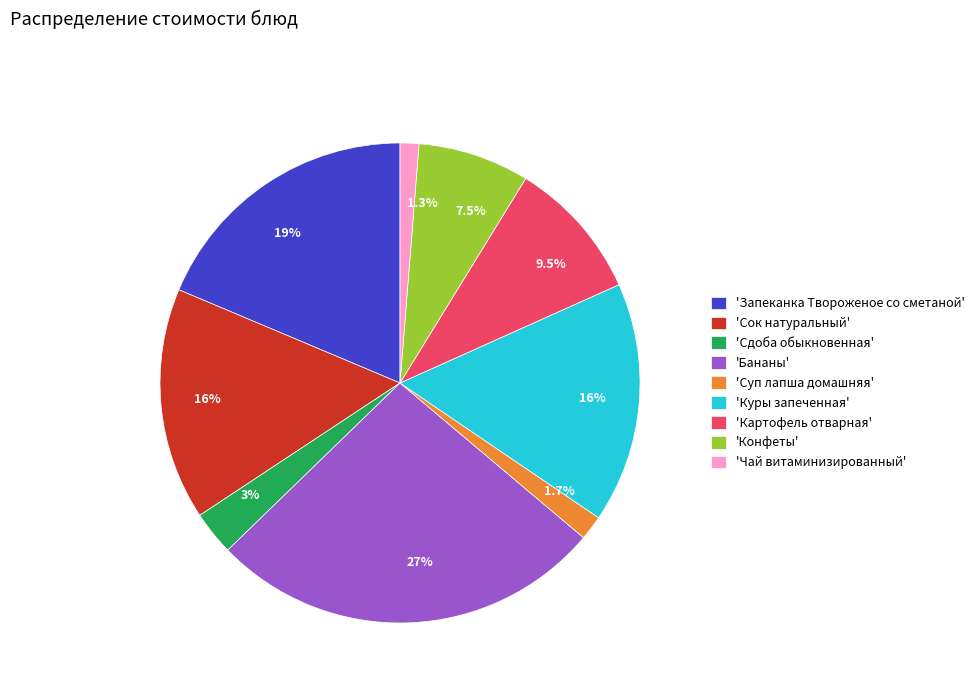

Which slice is the largest?

'Бананы'